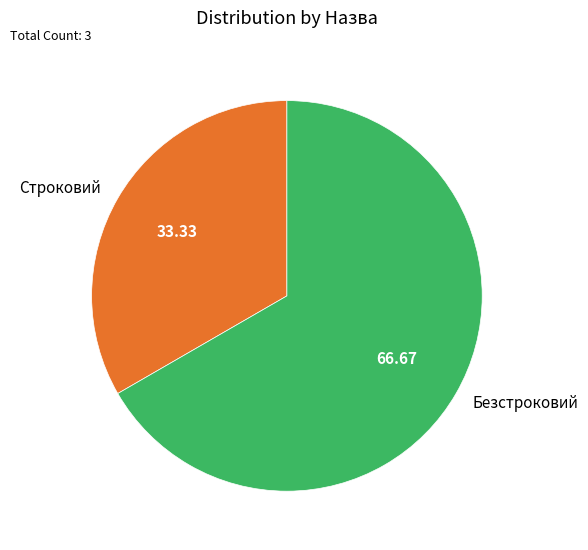

Does any single category account for the majority?

Yes